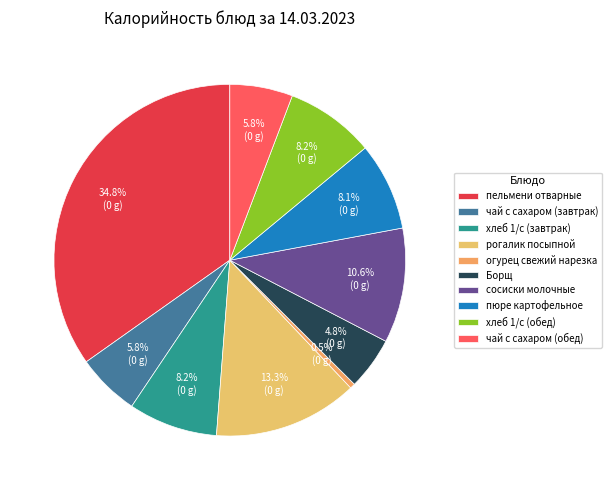

Combined, what portion of the pie is сосиски молочные and пельмени отварные?

45.4%